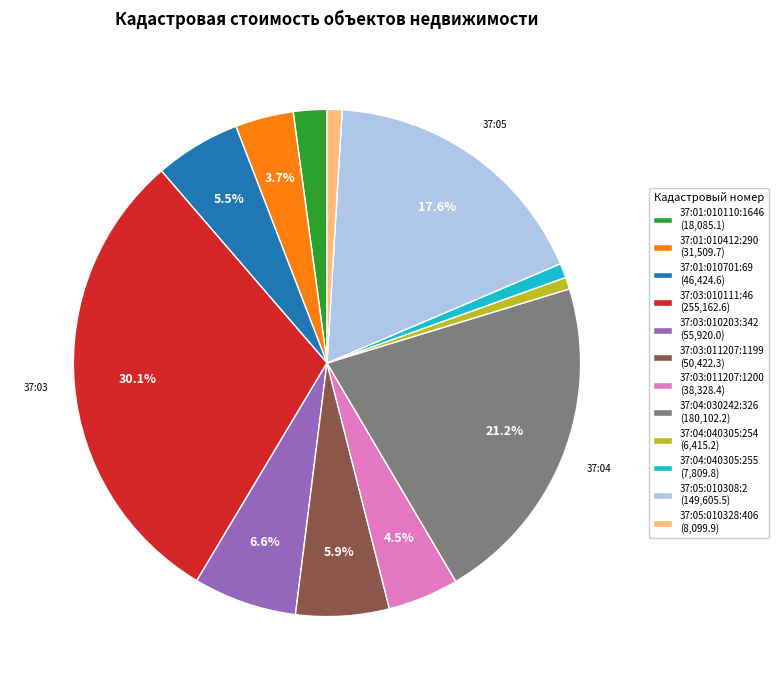

Is there any slice that represents more than half of the pie?

No